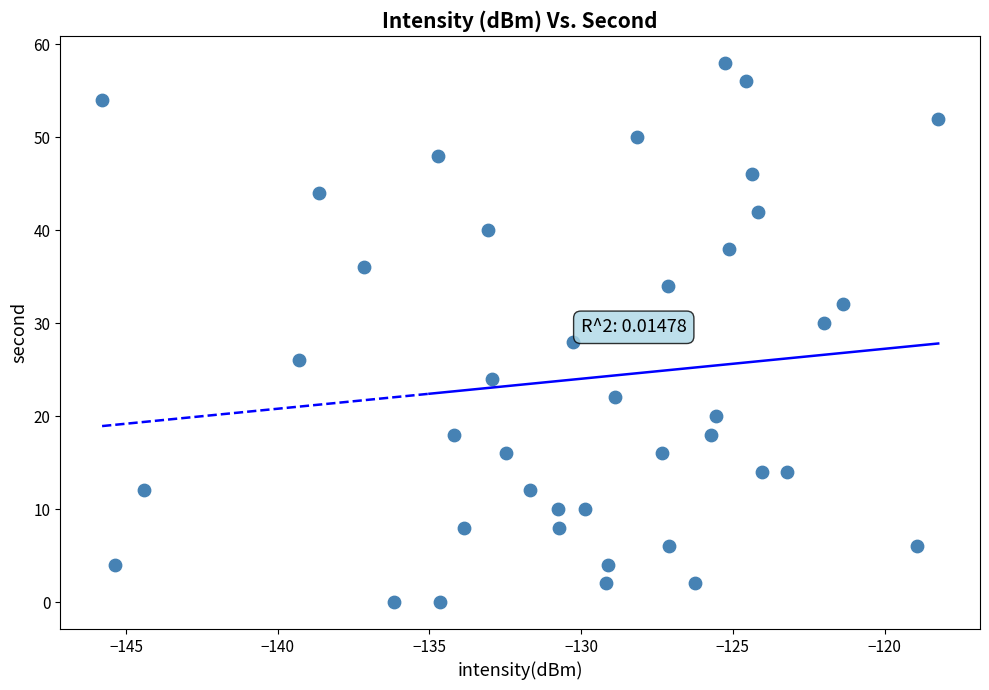

What is the range of Y values (max minus min)?

58